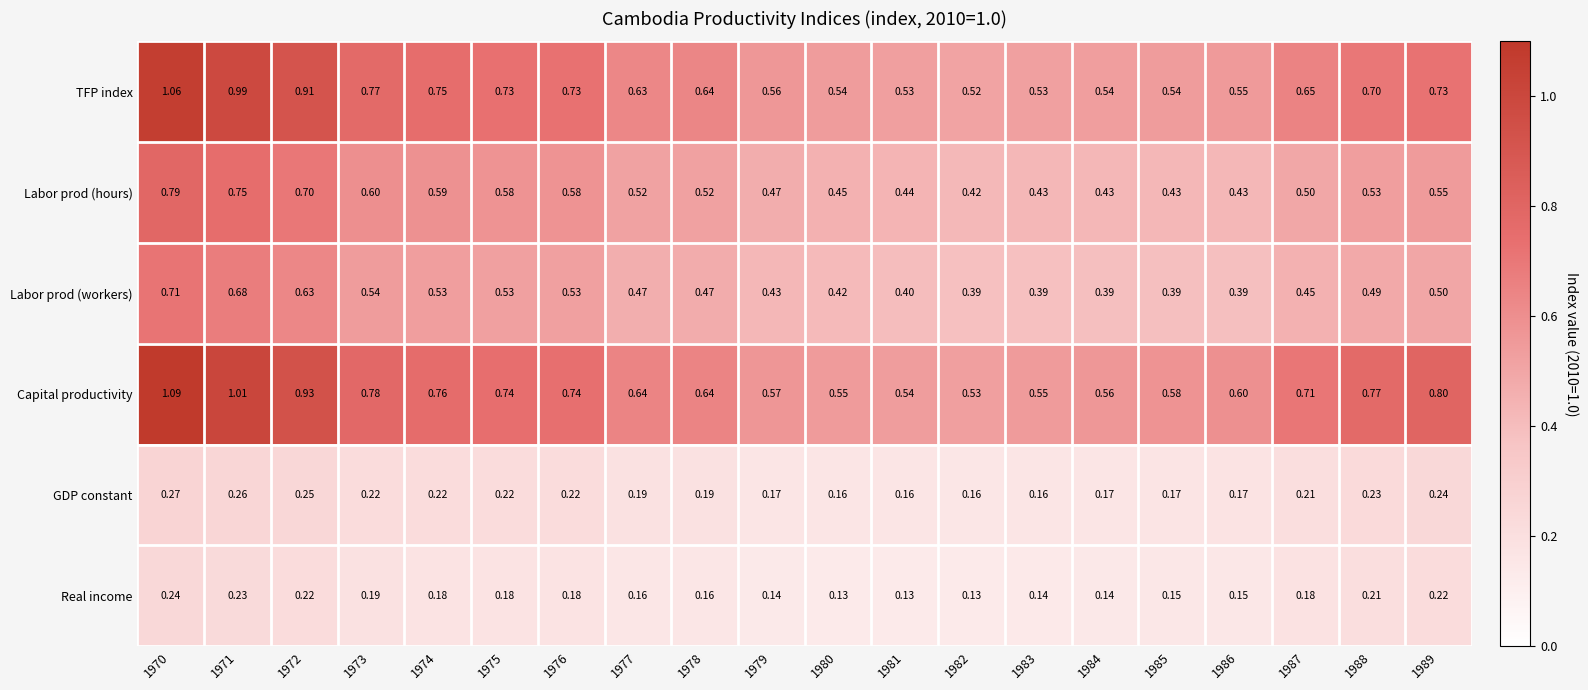

Which series has the largest range (max minus min)?

Capital productivity